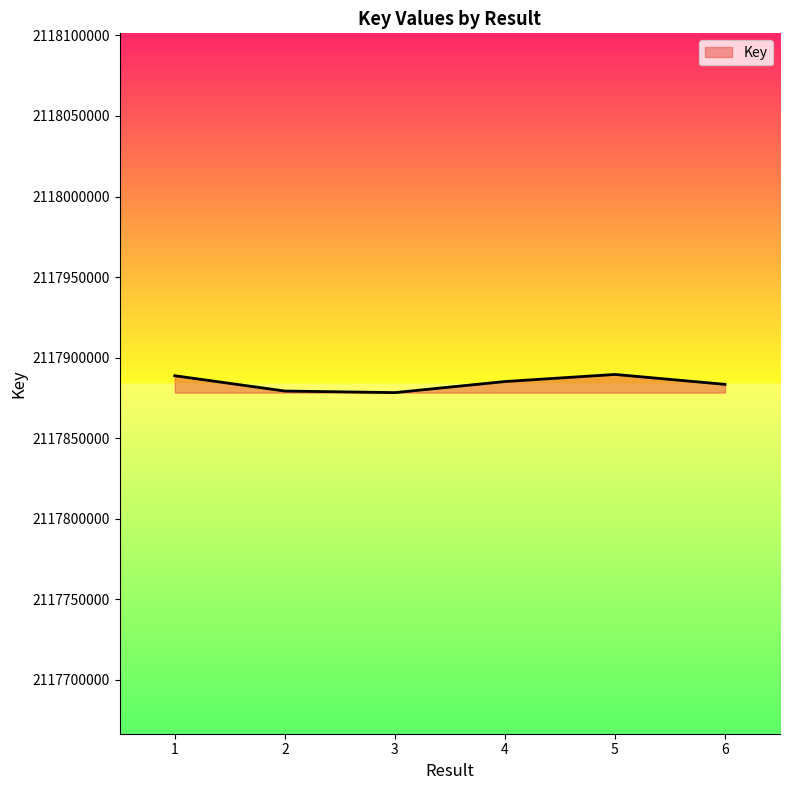

What is the sum of all values?

12707304239